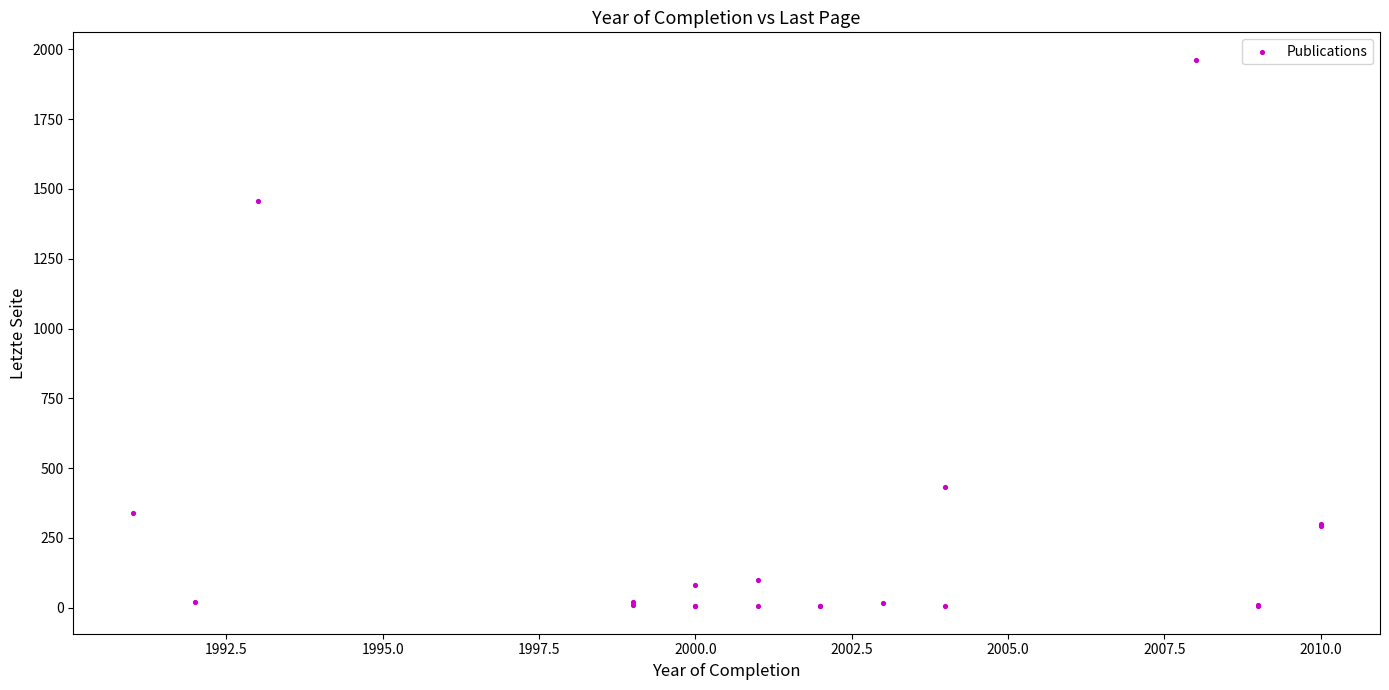

What Y value in the scatter plot is closest to 984?

1457